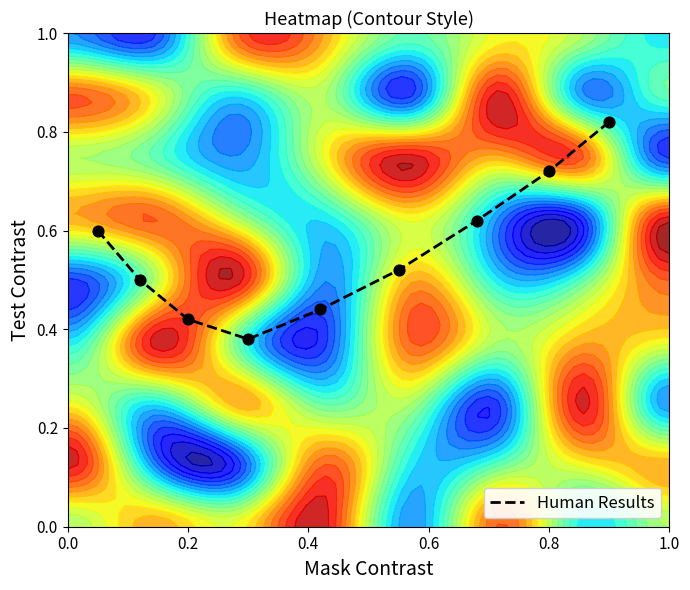

The Human Results series shows 0.6 at 0.2. True or false?

False